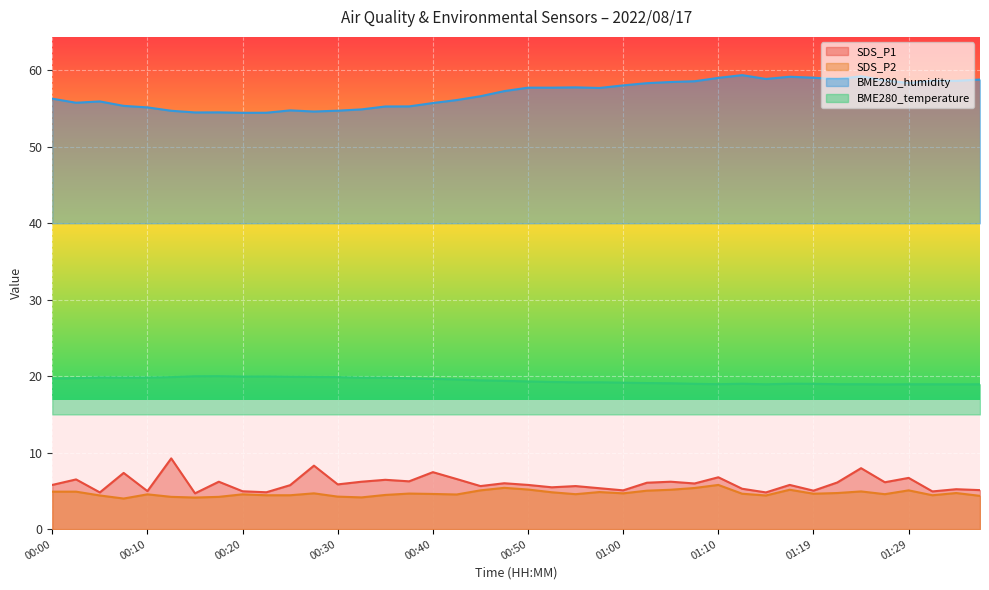

True or false: SDS_P2 and BME280_humidity intersect in this chart.

False